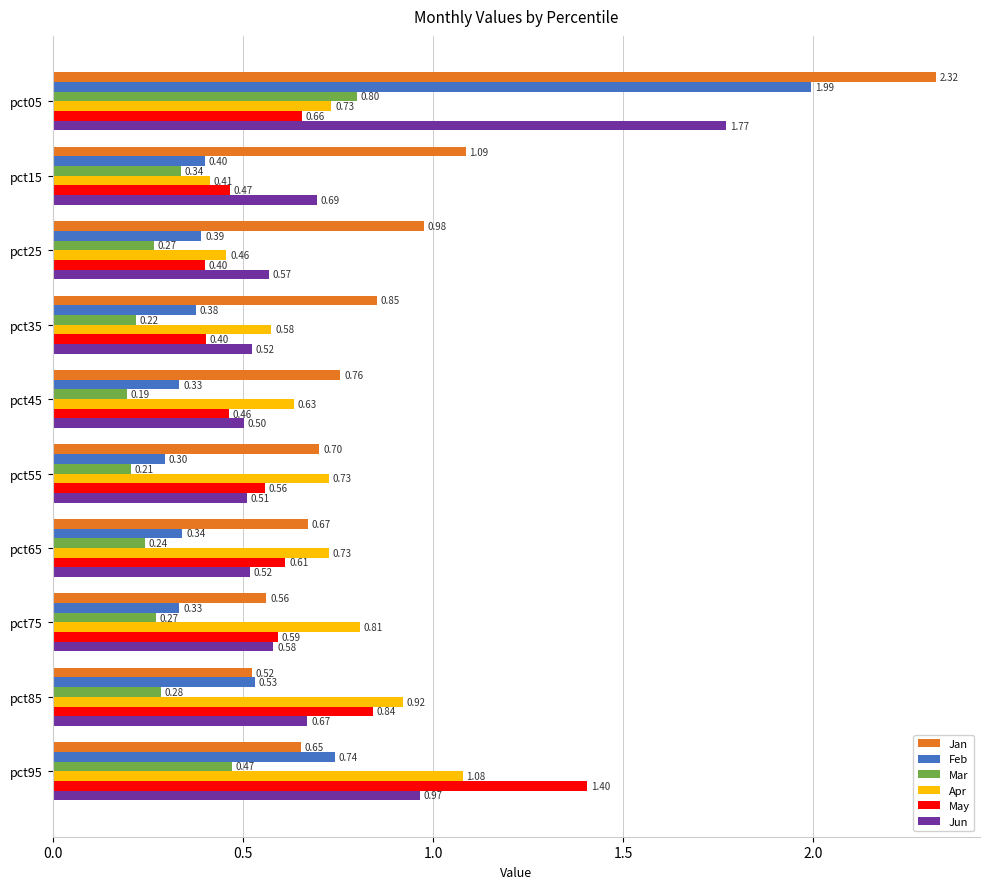

What is the difference between the highest and lowest values at pct65?

0.5